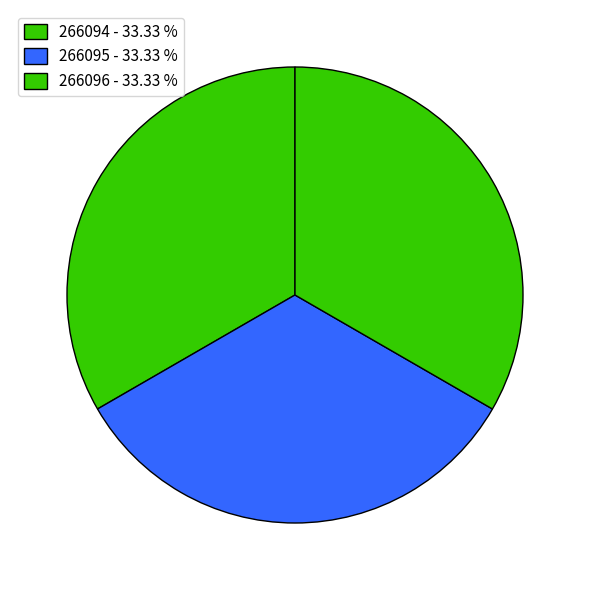

Is 266094 the majority of the pie?

No